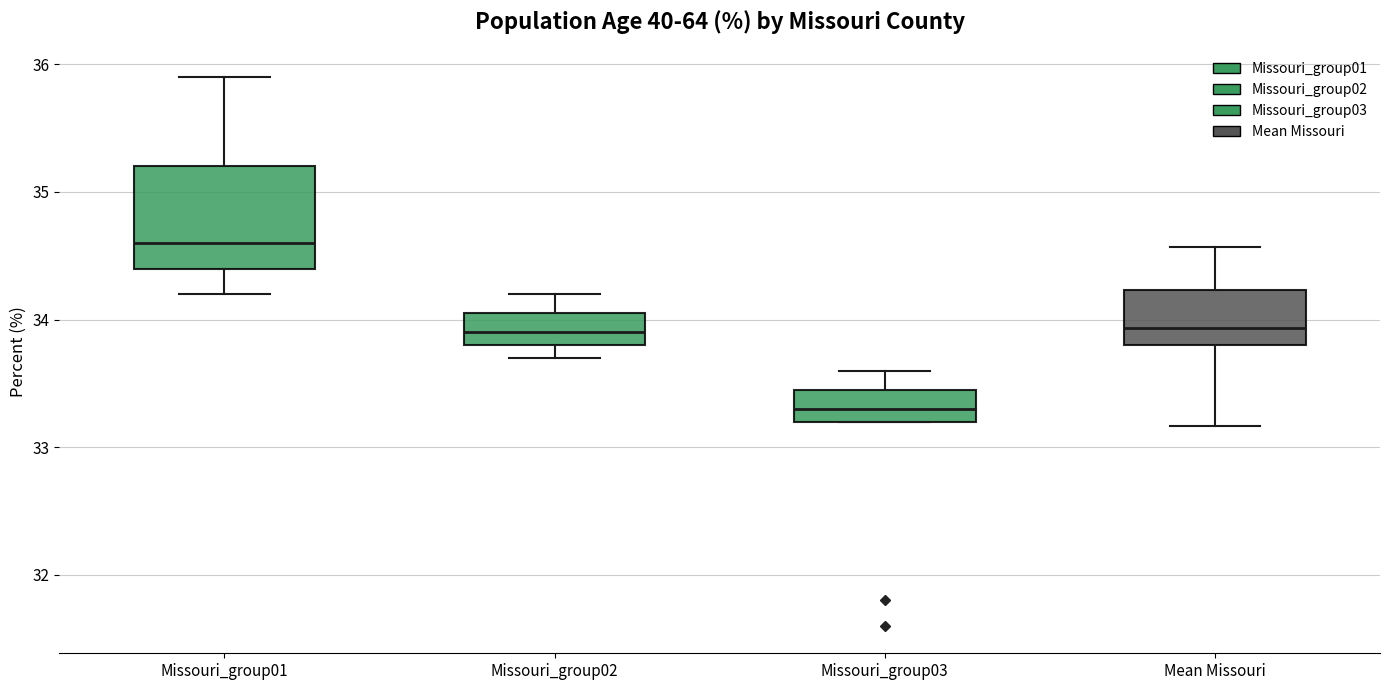

Which box has the highest median line?

Missouri_group01